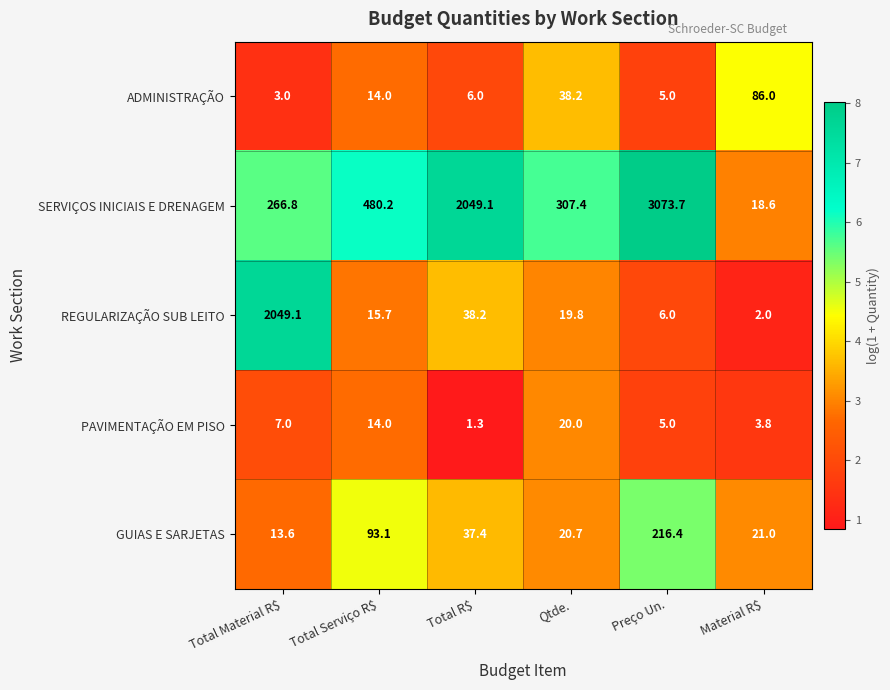

Reading left to right, what are all the values shown in this chart?

ADMINISTRAÇÃO: 3.0	14.0	6.0	38.2	5.0	86.0
SERVIÇOS INICIAIS E DRENAGEM: 266.8	480.2	2049.1	307.4	3073.7	18.6
REGULARIZAÇÃO SUB LEITO: 2049.1	15.7	38.2	19.8	6.0	2.0
PAVIMENTAÇÃO EM PISO: 7.0	14.0	1.3	20.0	5.0	3.8
GUIAS E SARJETAS: 13.6	93.1	37.4	20.7	216.4	21.0